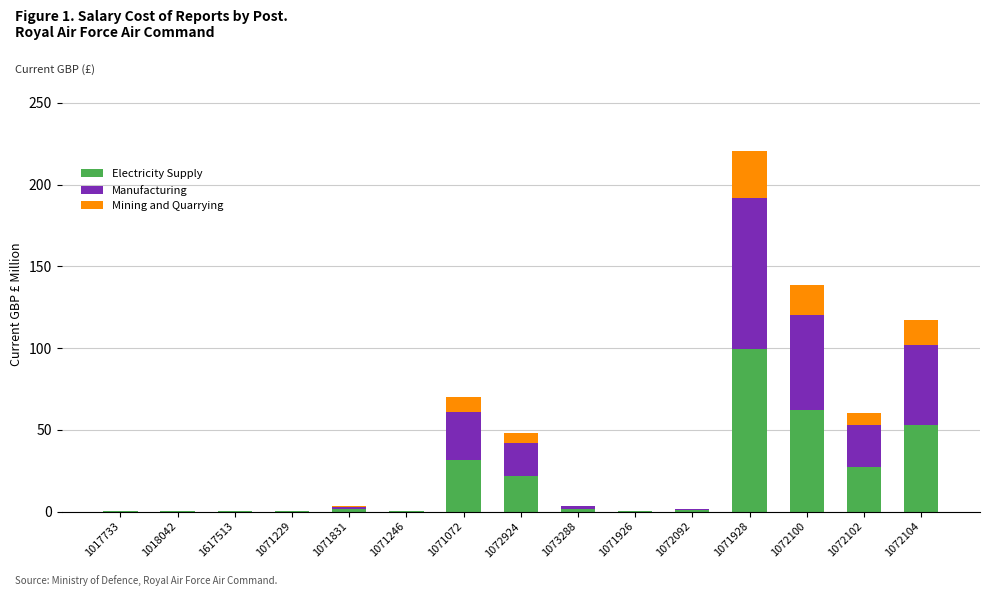

At which label does Electricity Supply reach its peak?

1071928